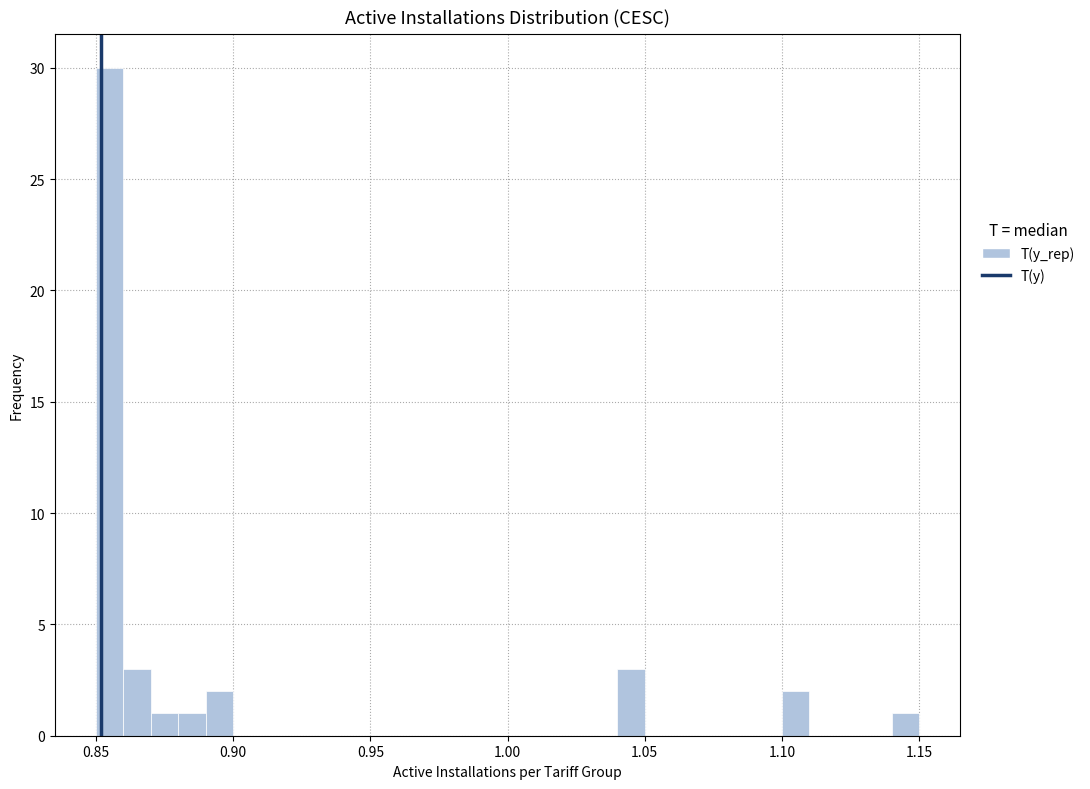

Around what value on the x-axis is the tallest bar? Give the approximate position of its centre, as read against the axis.

0.855